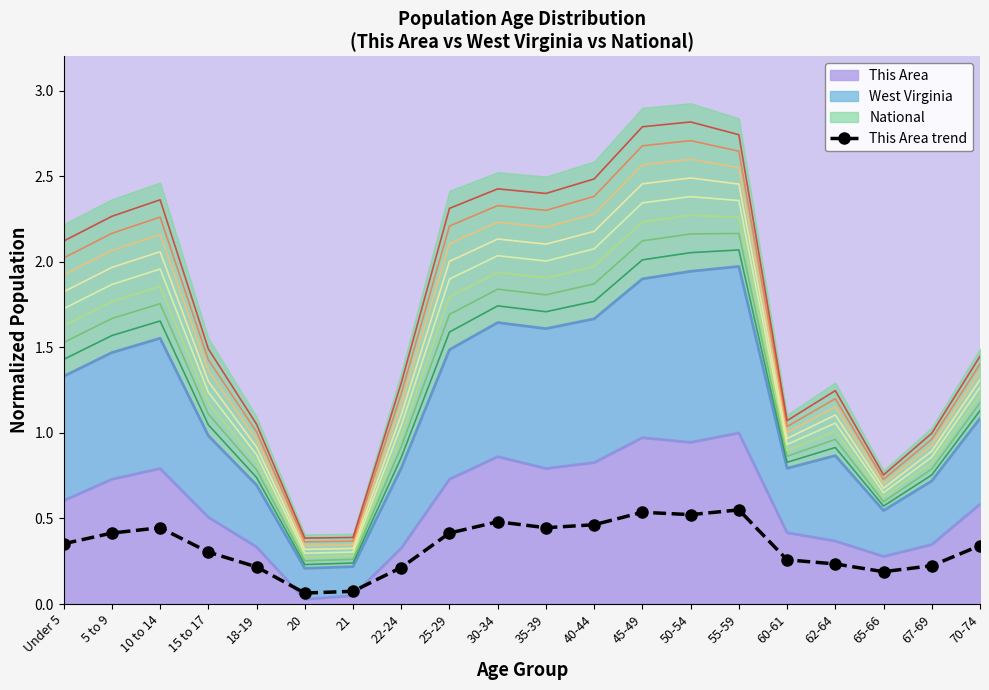

What is the label of the 13th point from the left?

45-49